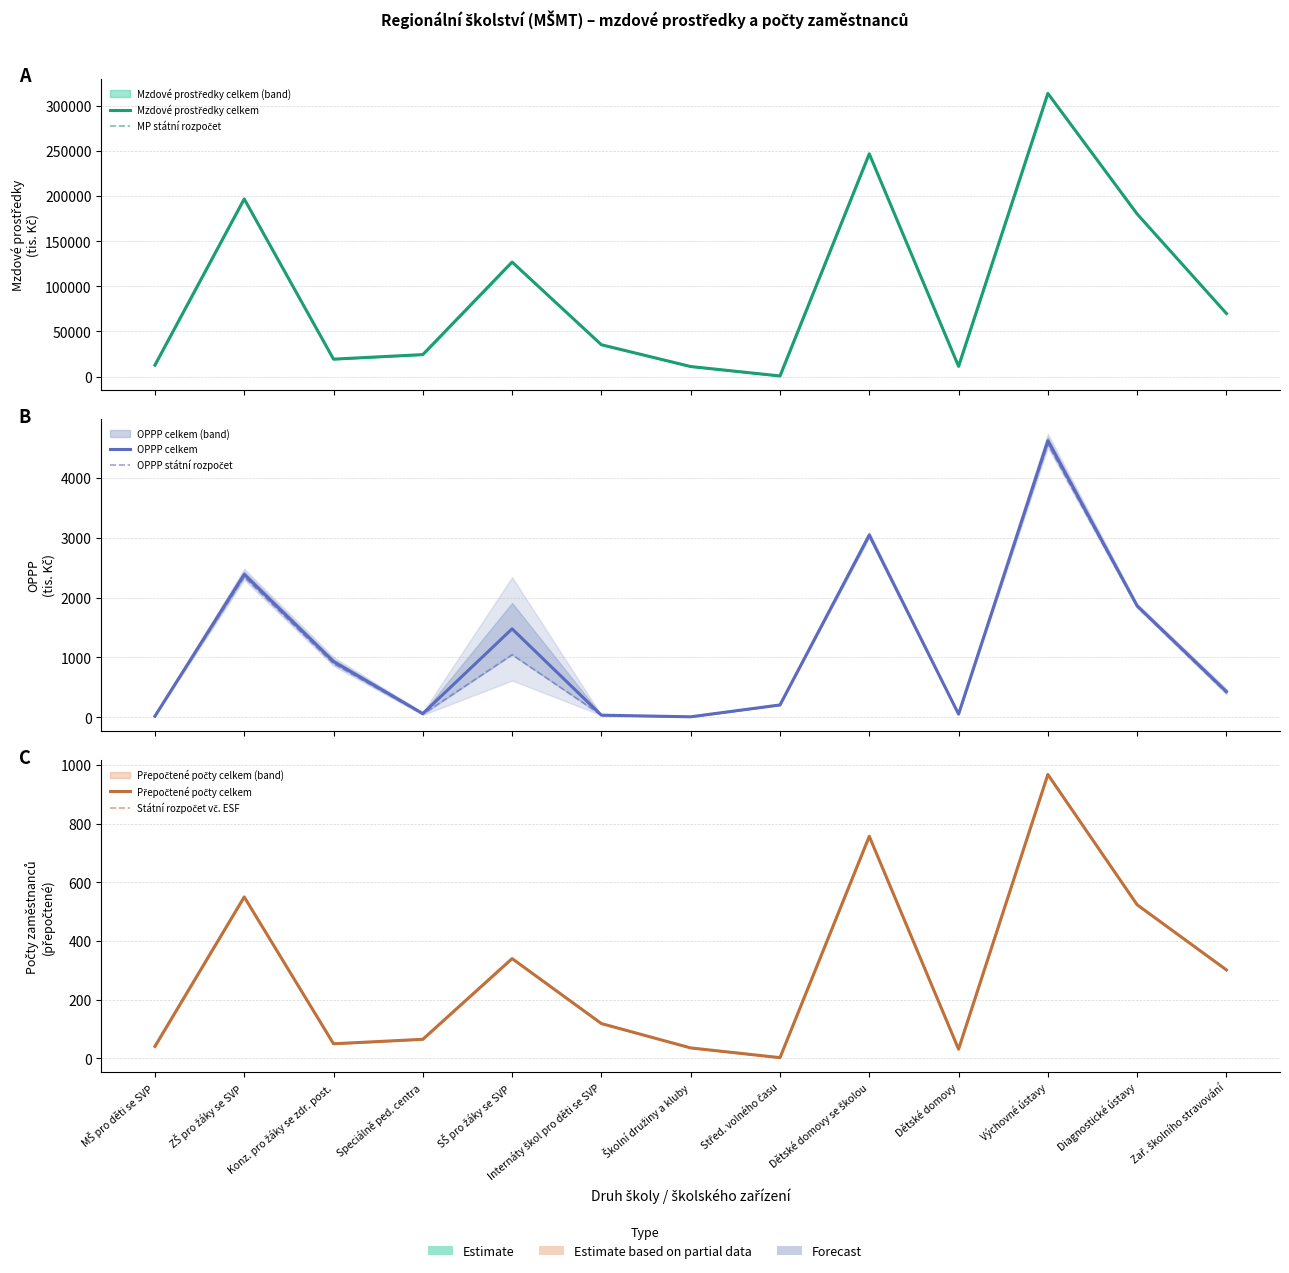

What is the label of the 10th point from the left?

Dětské domovy